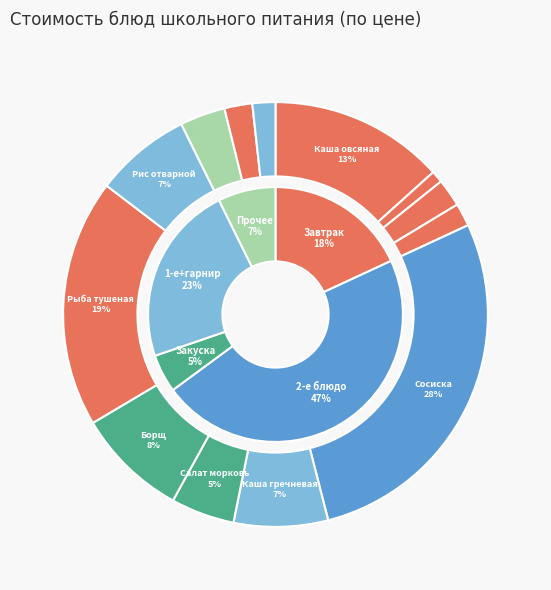

Which has a higher value, Рыба тушеная в томате or Каша вязкая молочная овсяная?

Рыба тушеная в томате